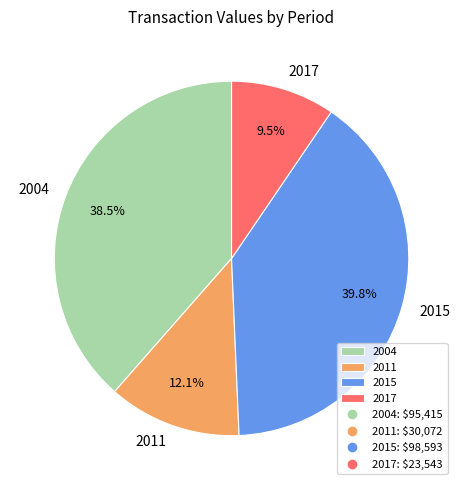

Which has a higher value, 2017 or 2004?

2004